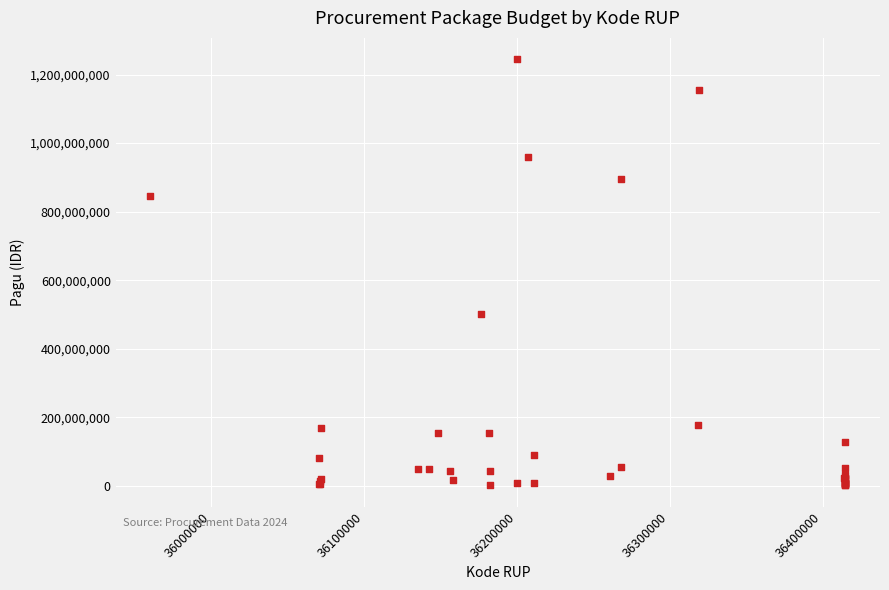

What Y value in the scatter plot is closest to 622840000?

499932000